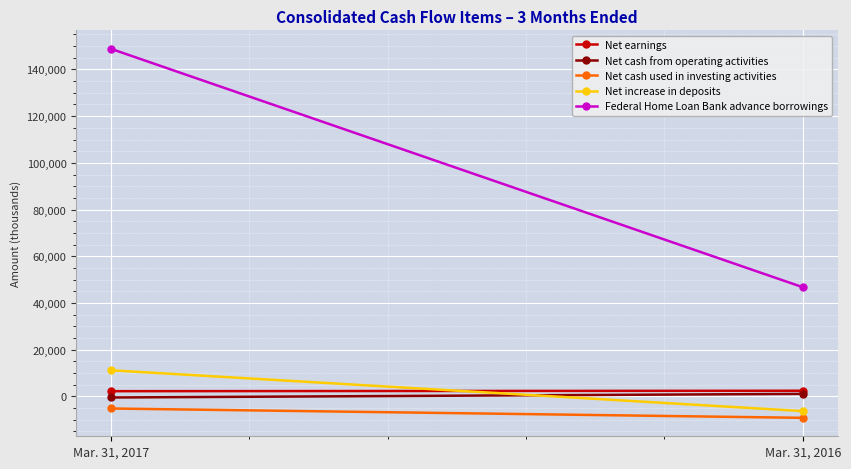

Read the Net cash from operating activities value at Mar. 31, 2017, to the nearest 10.

-500